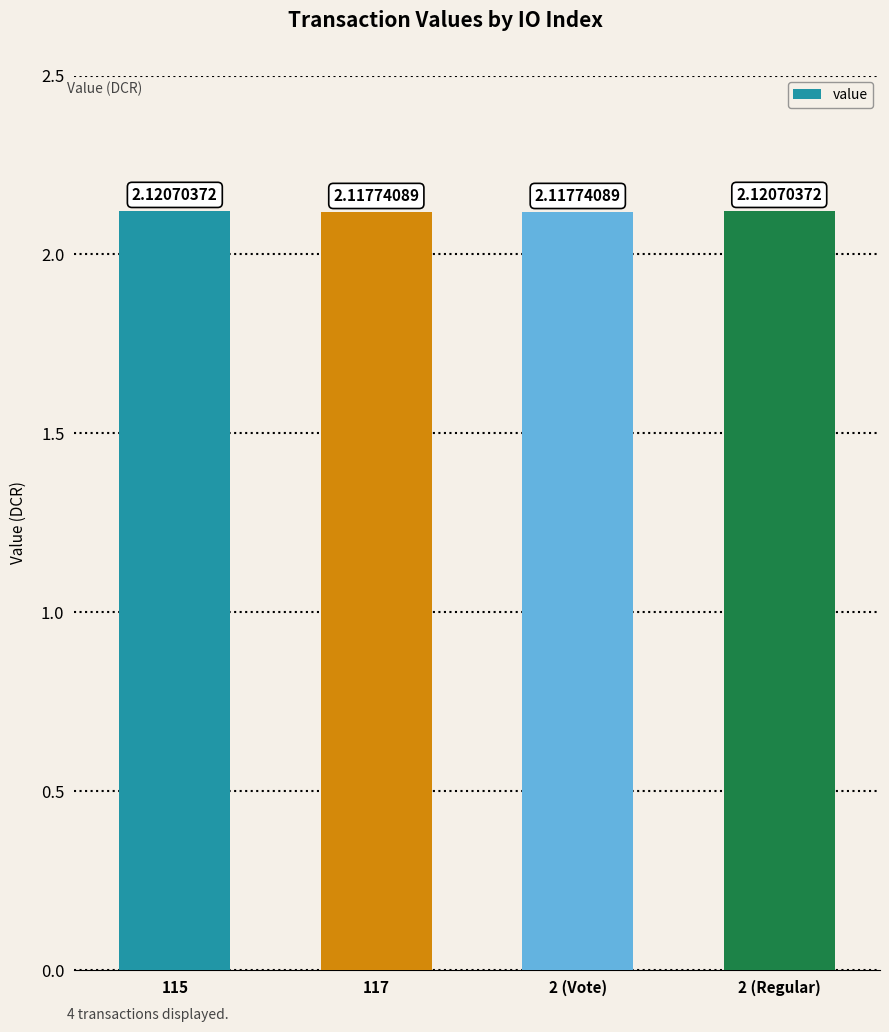

What is the sum of the values at 115 and 2 (Vote)?

4.2